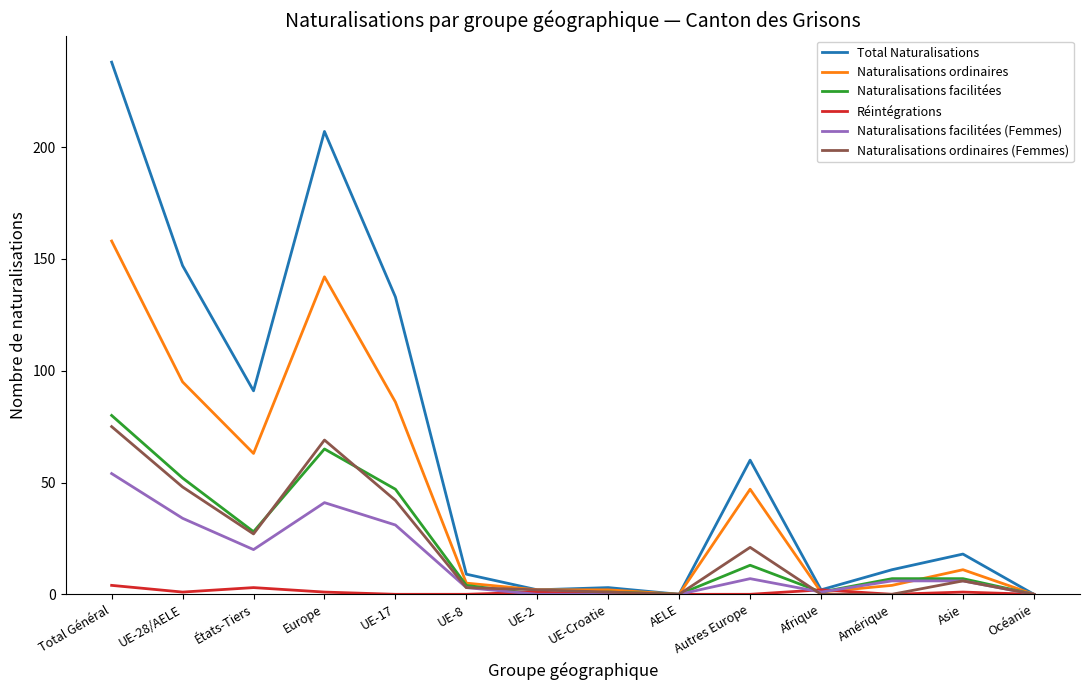

What is the sum of the Naturalisations facilitées (Femmes) values at Océanie and Afrique?

1